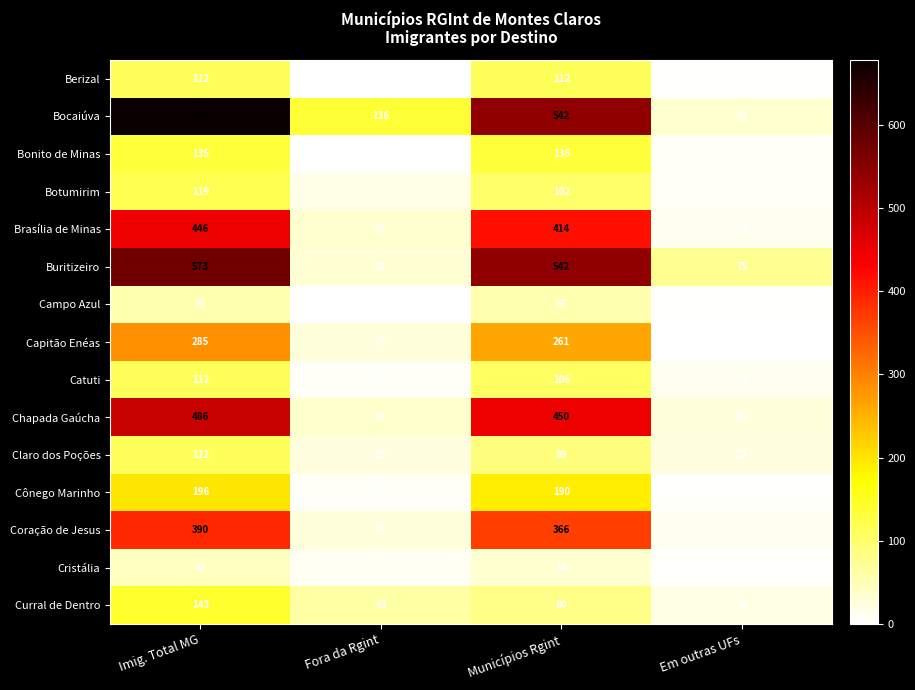

What is the highest value of the Capitão Enéas series?

285